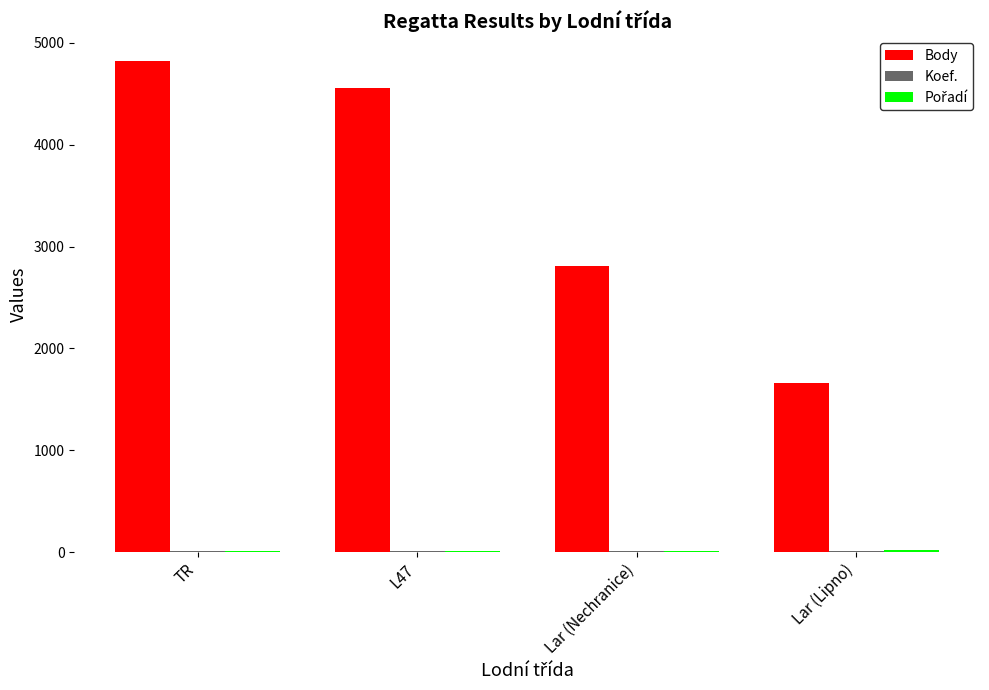

Which series changed the most between Lar (Nechranice) and Lar (Lipno)?

Body